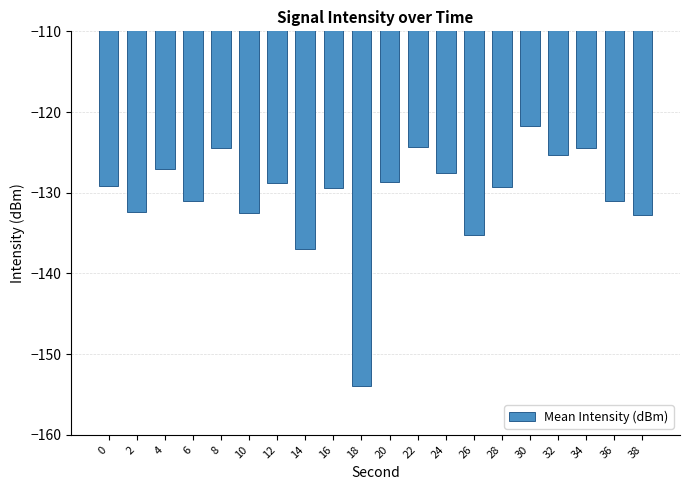

What is the average value?

-130.3